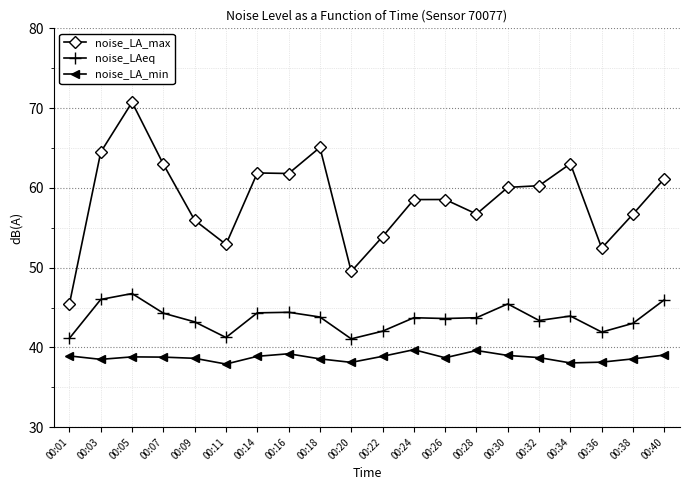

True or false: noise_LAeq has more than 2 points higher than both neighbors.

True